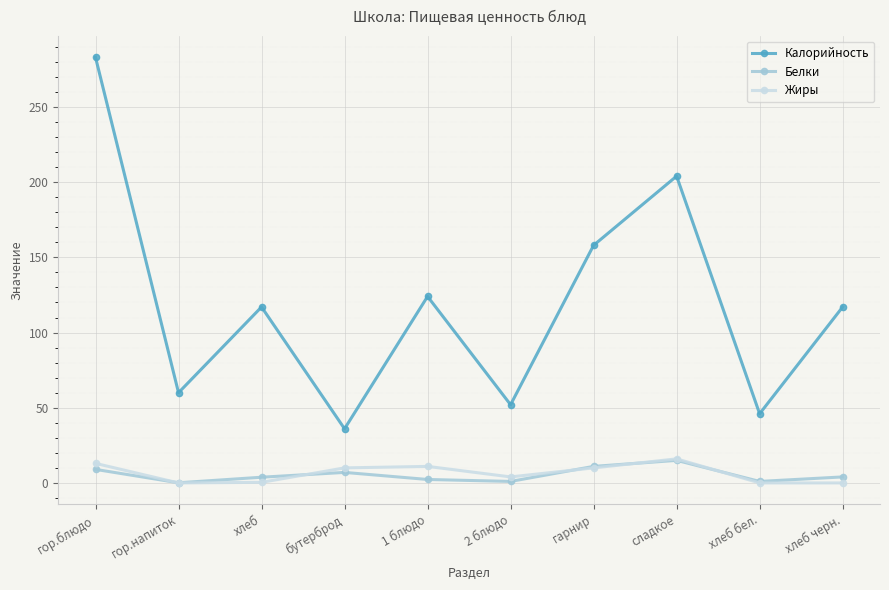

What is the value of the Жиры point at the 4th from the left?

10.0